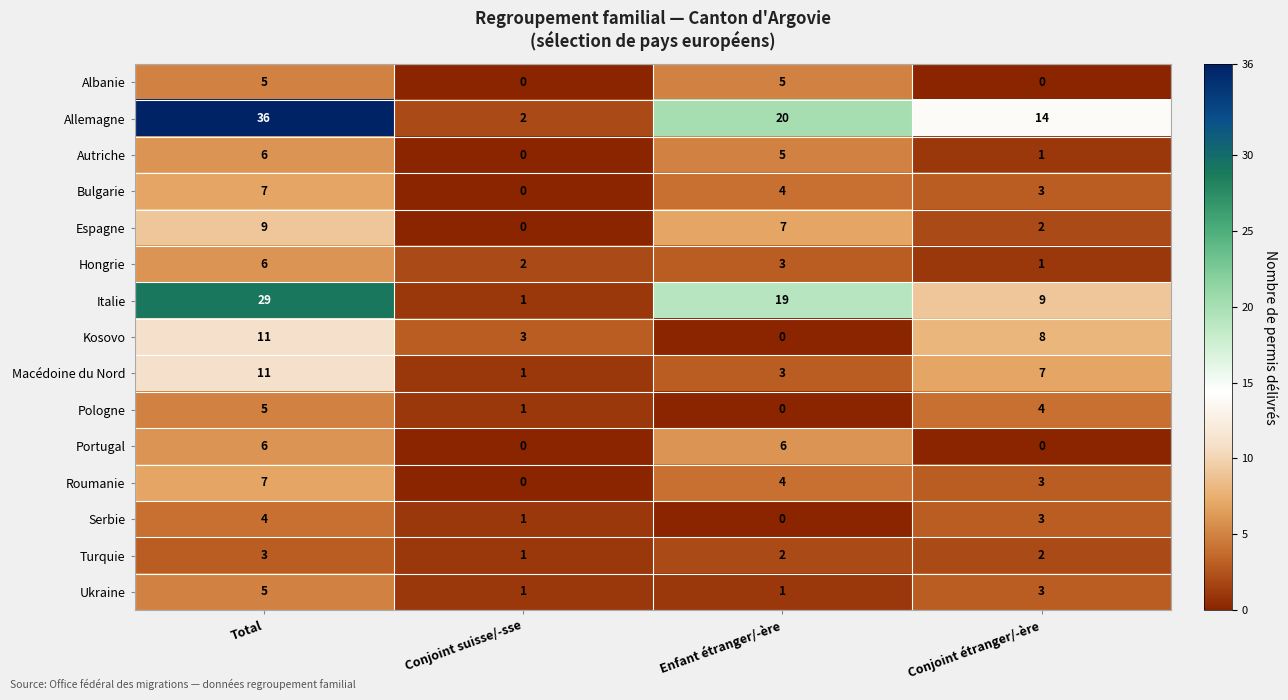

Where does the Roumanie series first go above 4?

Total